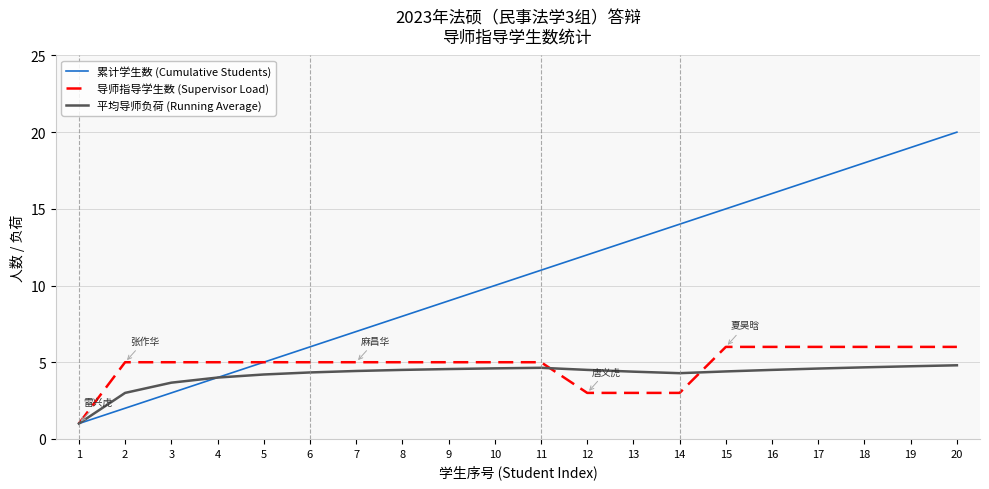

True or false: 累计学生数 (Cumulative Students) has a value of 11.0 at 11.

True